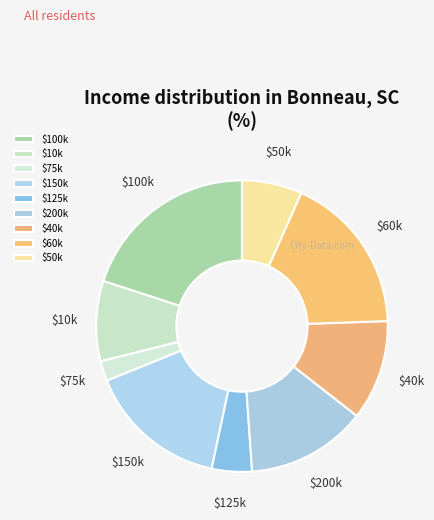

Does any single category account for the majority?

No